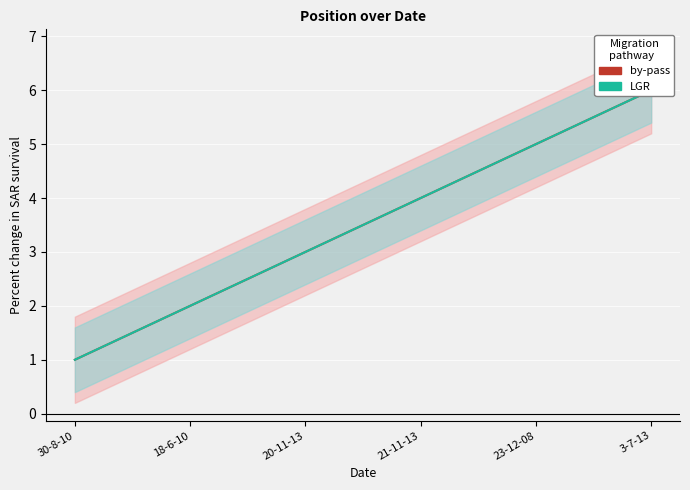

How many categories are shown in the chart?

6